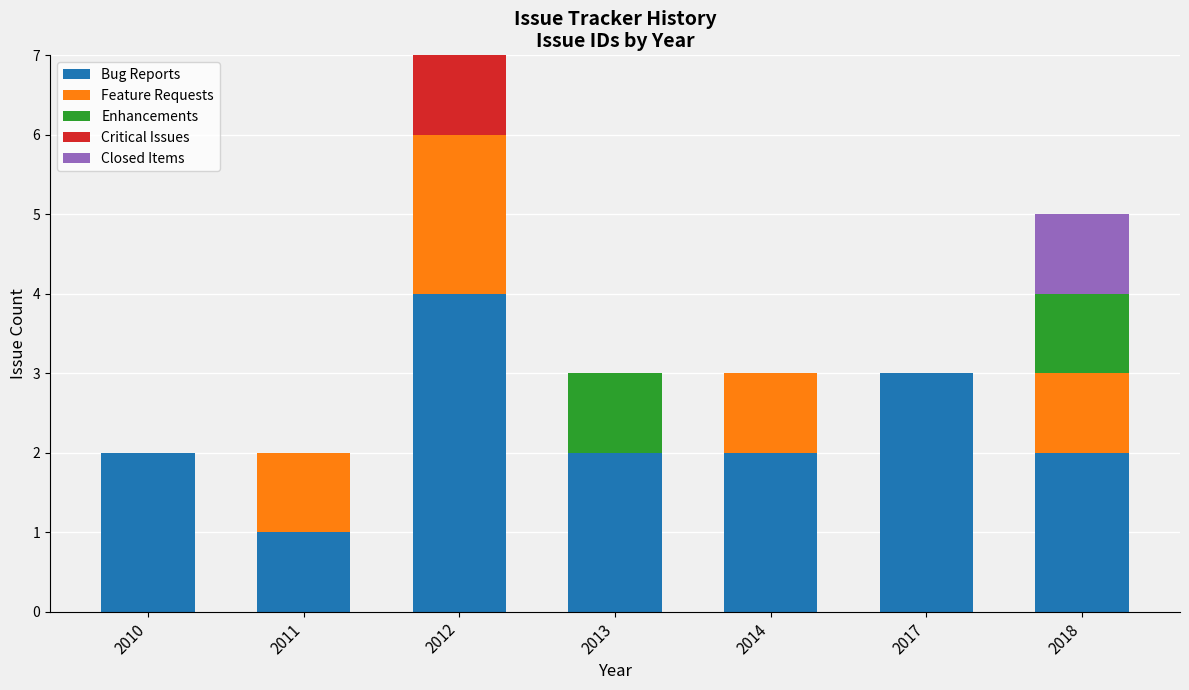

At which label does Bug Reports reach its peak?

2012